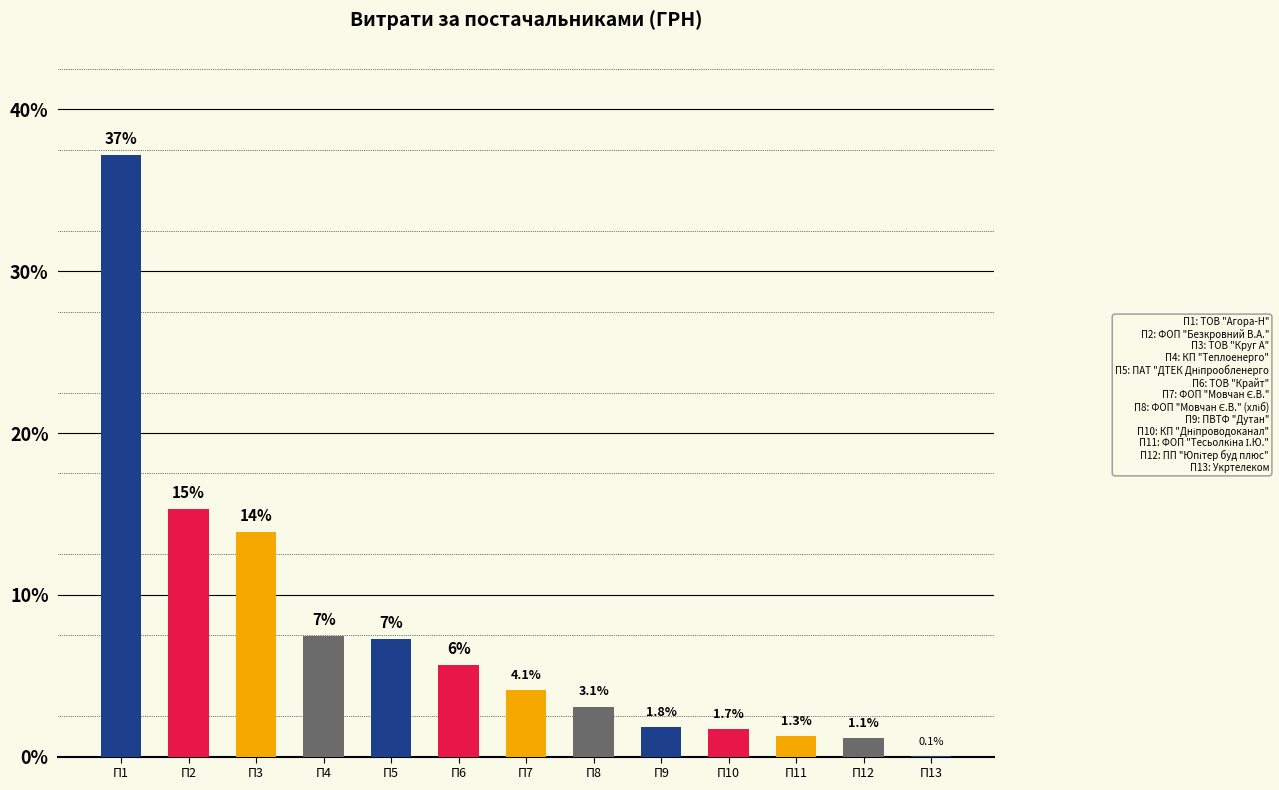

The value at П8 is 3.1. True or false?

True